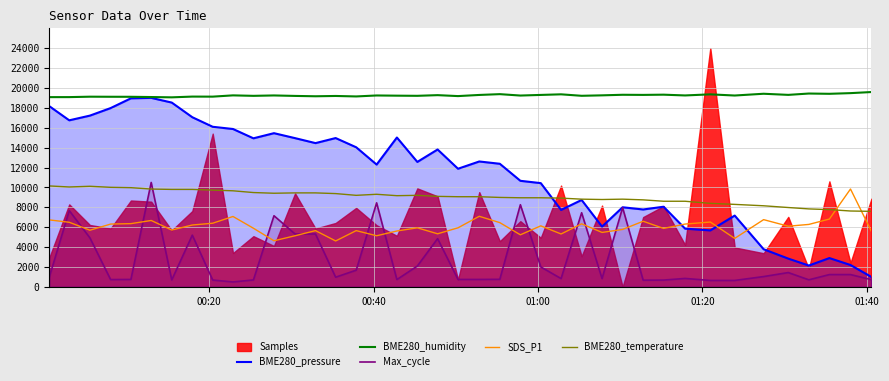

In BME280_humidity, how many points are lower than both neighbors (excluding endpoints)?

14